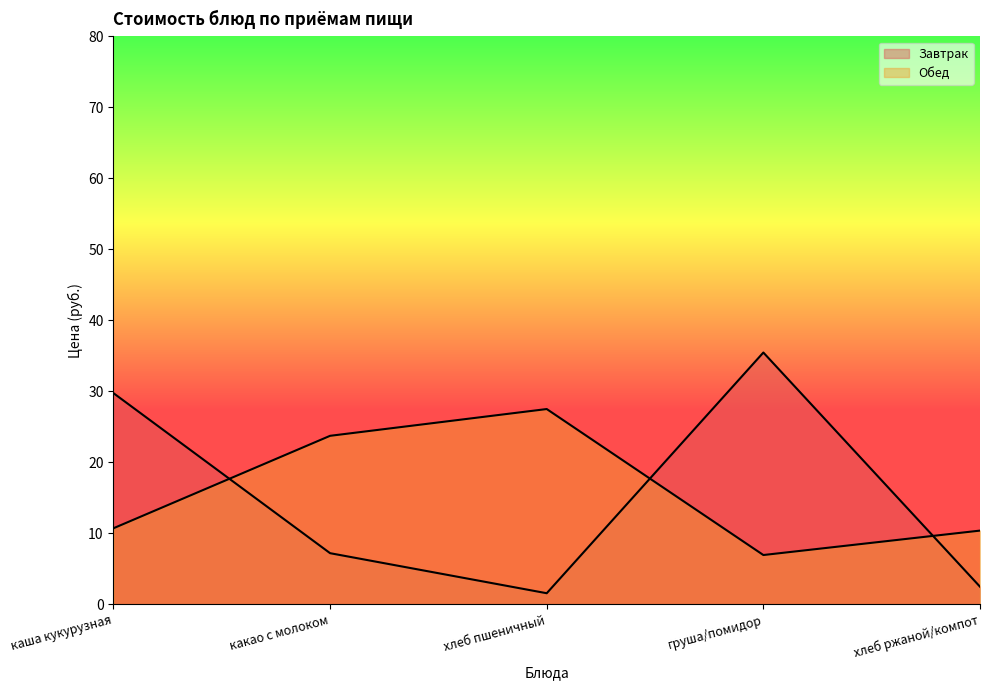

After their last crossing, which series has the higher values: Обед or Завтрак?

Обед